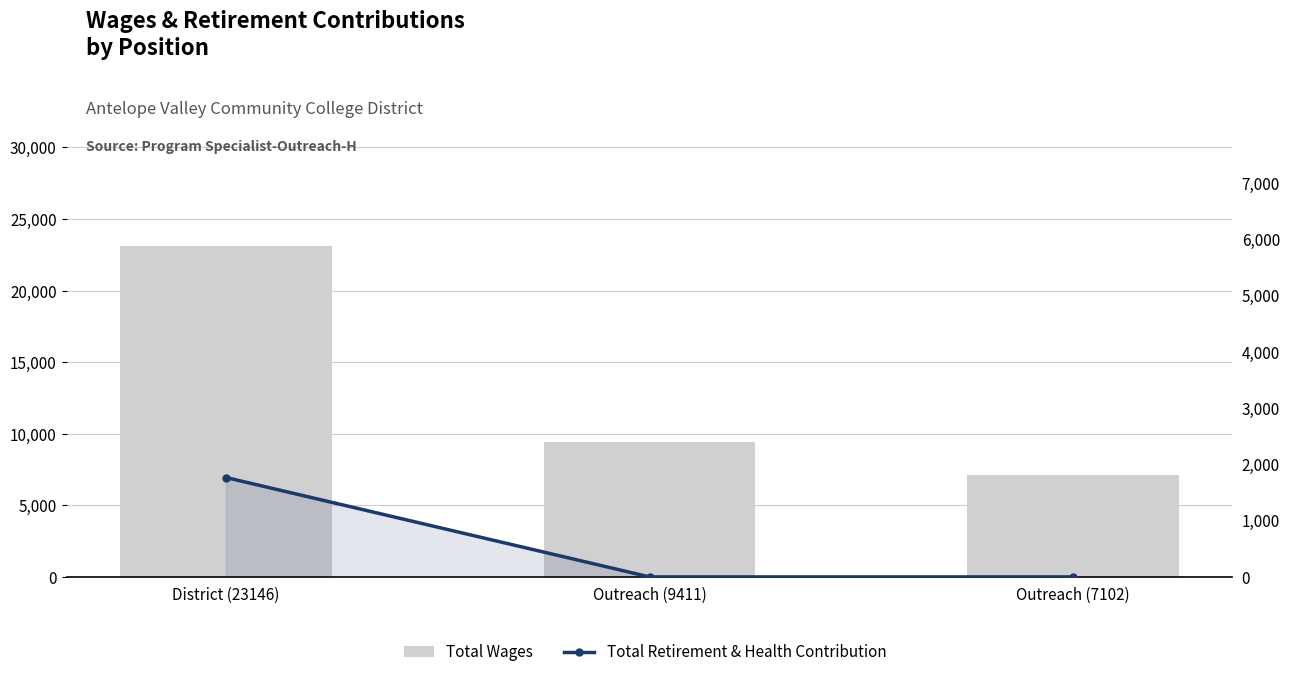

Reading left to right, what are all the values shown in this chart?

Total Wages: 23146	9411	7102
Total Retirement & Health Contribution: 1765	0	0